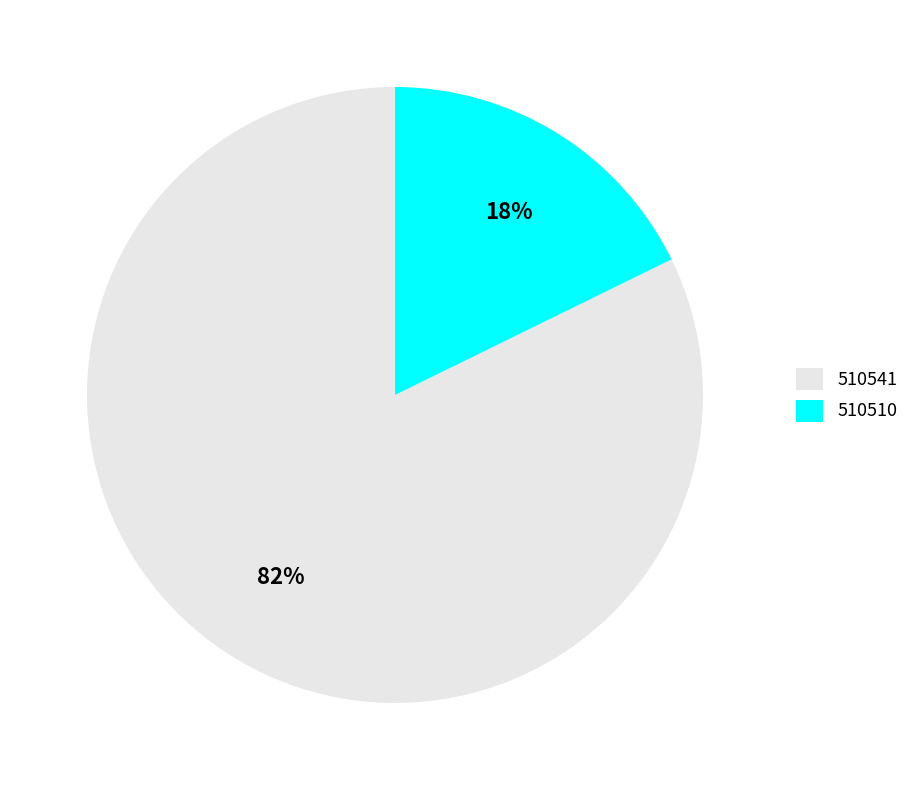

What is the smallest slice in the pie chart?

510510